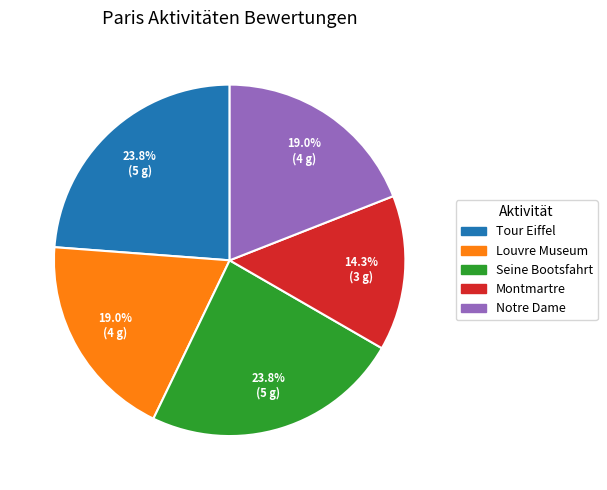

Which has a higher value, Tour Eiffel or Notre Dame?

Tour Eiffel